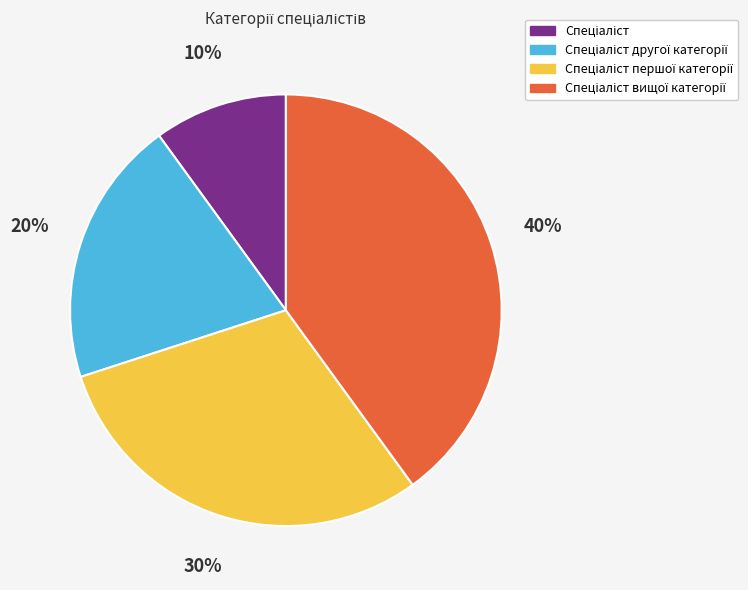

To the nearest percent, what is the average slice percentage?

25%